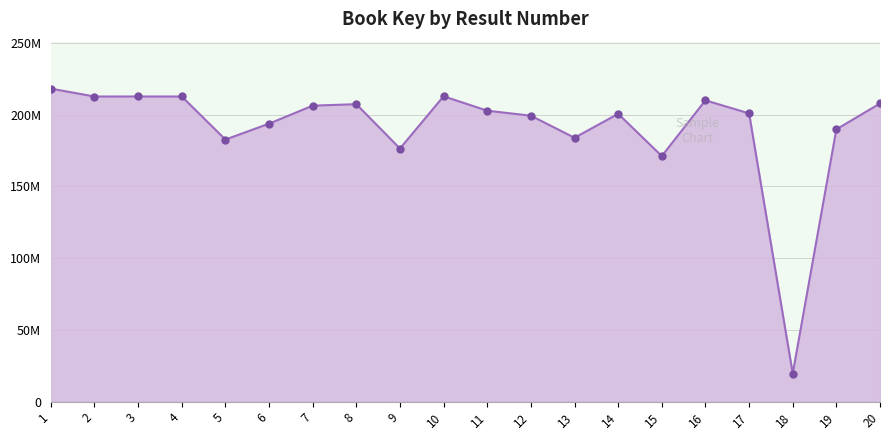

Reading left to right, list all the values displayed in this chart.

1=218122925	2=212634253	3=212645361	4=212643674	5=182637409	6=193715776	7=206244428	8=207292938	9=176379026	10=212793158	11=202751333	12=199252285	13=183890232	14=200570680	15=171140921	16=209960062	17=200860263	18=19626324	19=189757920	20=207766767